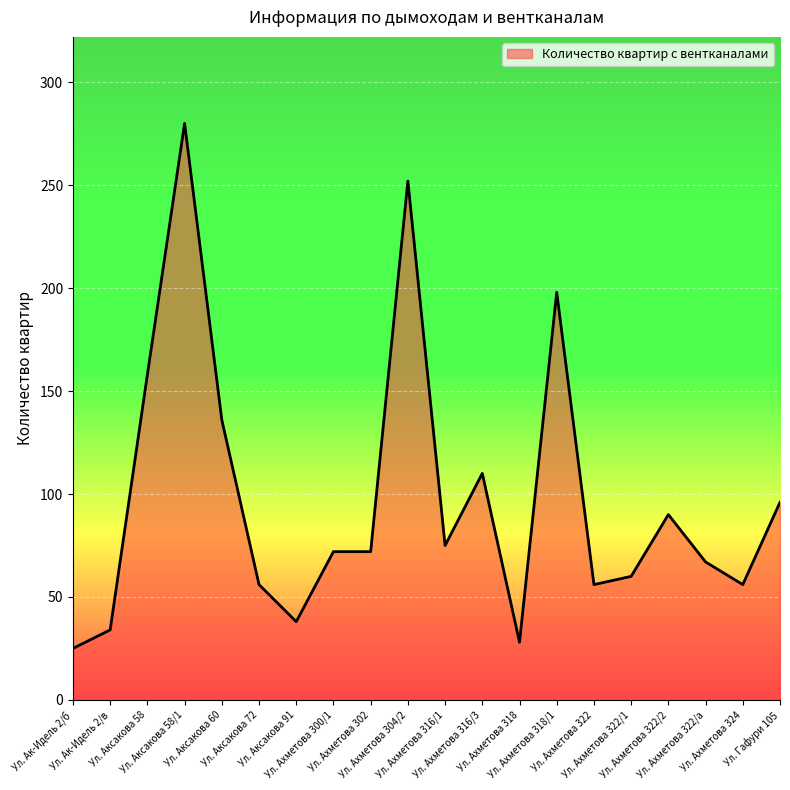

What is the greatest value displayed?

280